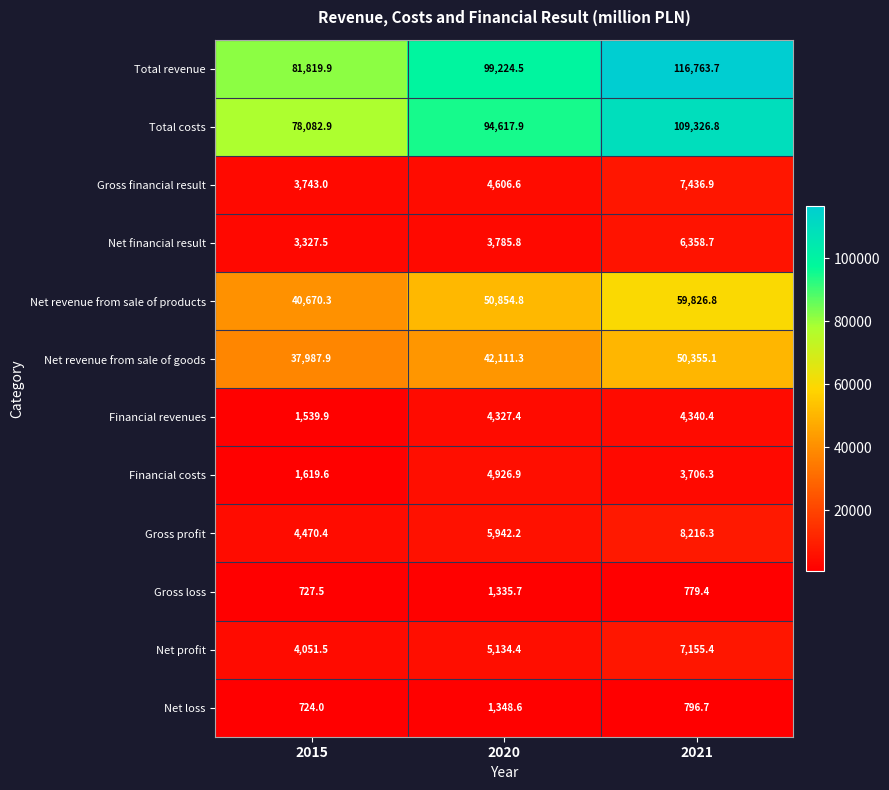

What is the approximate value of Financial costs at 2015?

1619.6